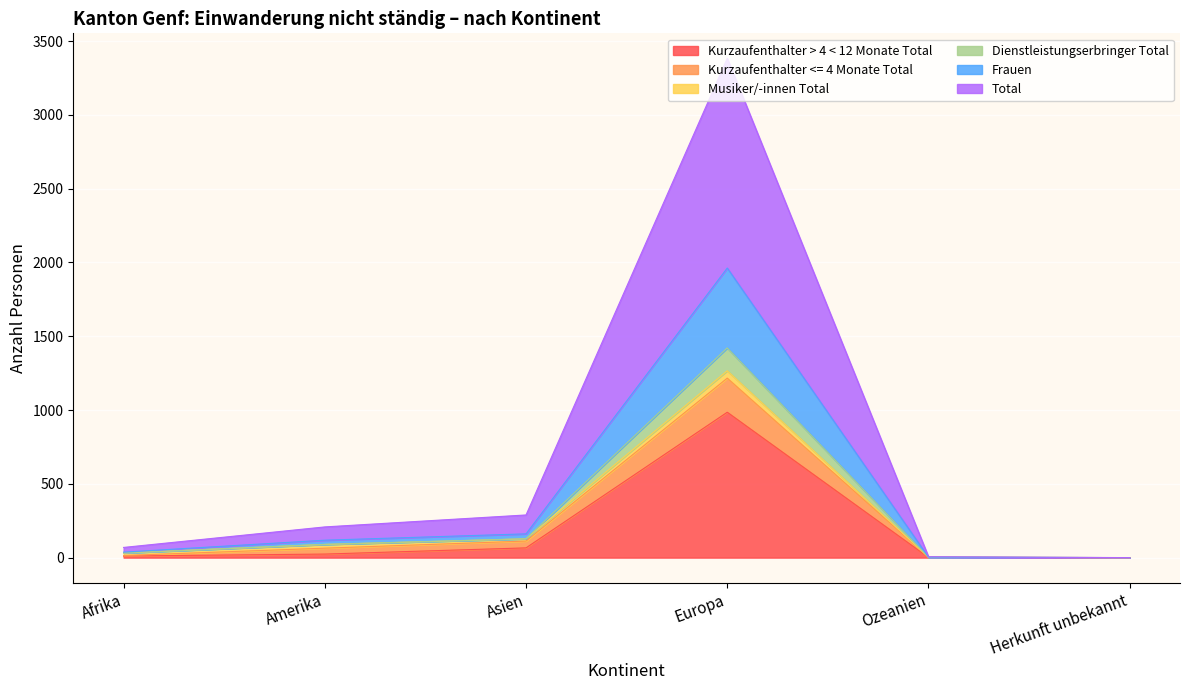

True or false: Total and Frauen intersect in this chart.

False